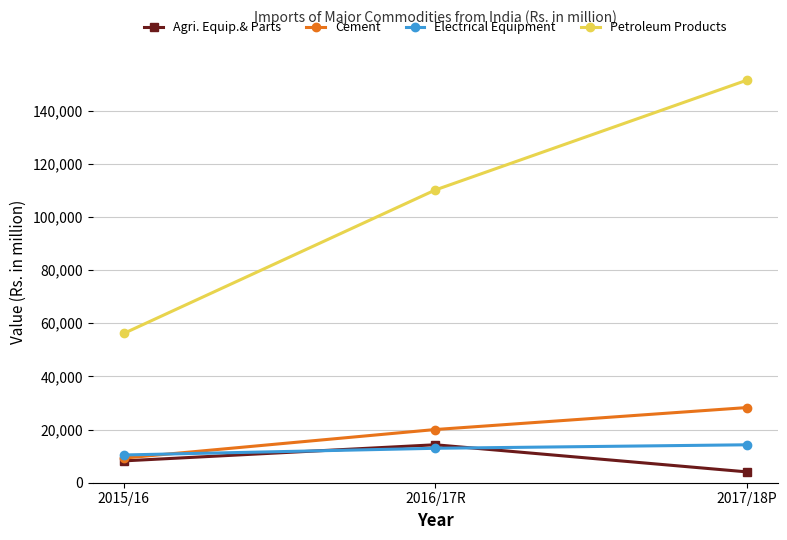

At which category does the chart reach its peak across all series?

2017/18P